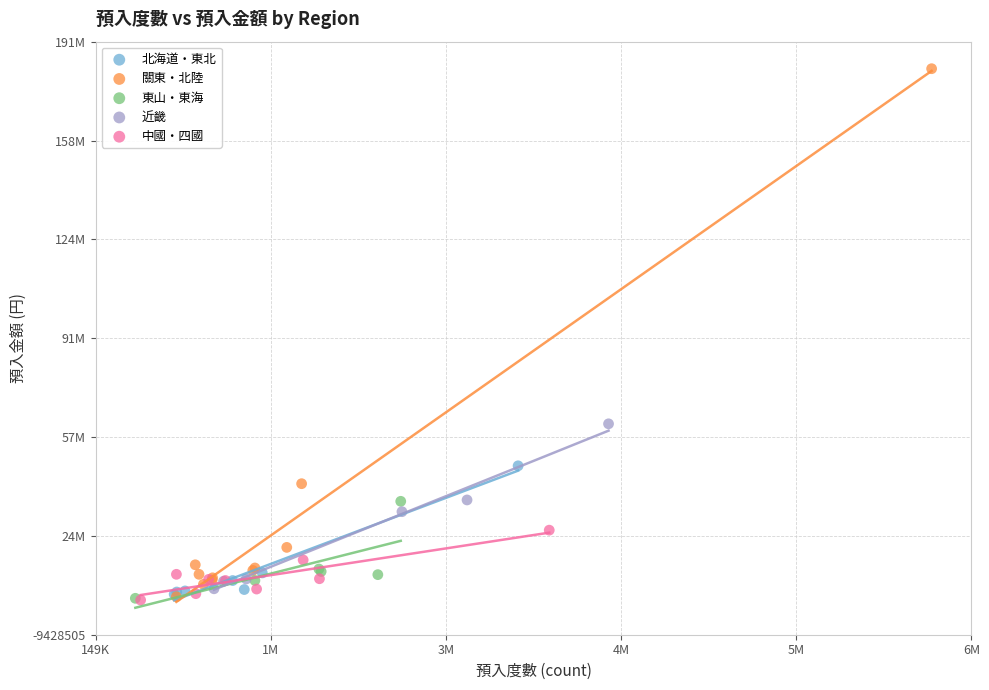

Which series contains the highest Y value?

關東・北陸